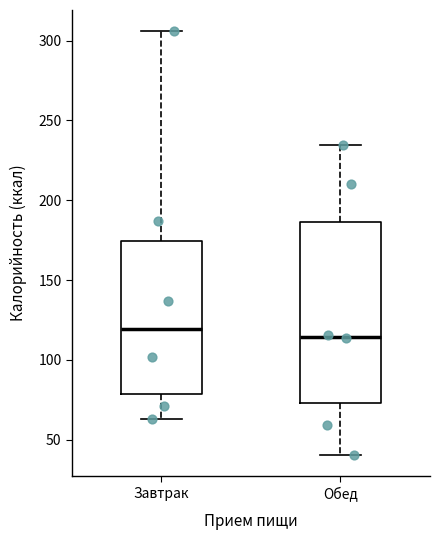

Which box is the tallest, from its lower edge to its upper edge?

Обед